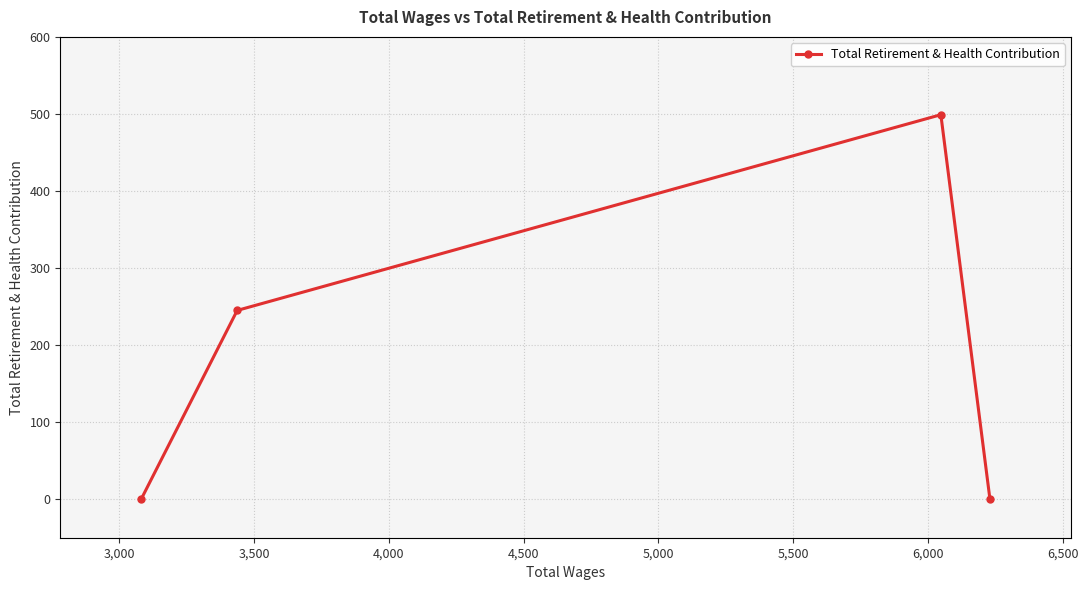

Reading left to right, transcribe all the data shown in this chart.

0	245	499	0